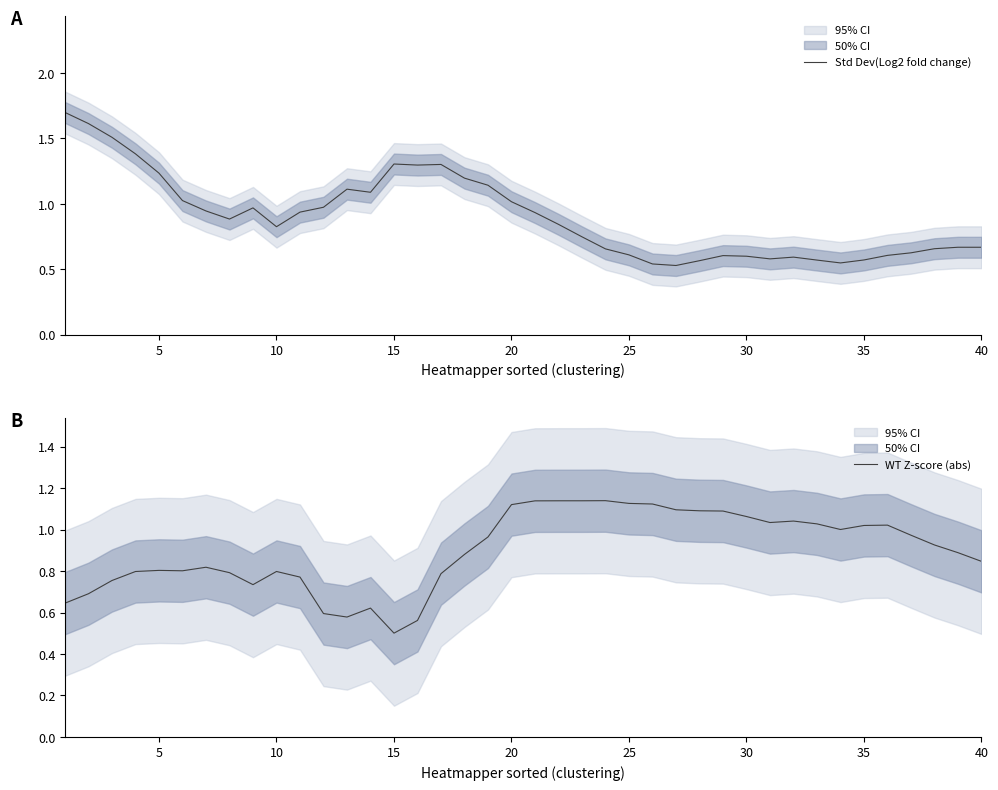

What is the highest value of the Std Dev(Log2 fold change) series?

1.7